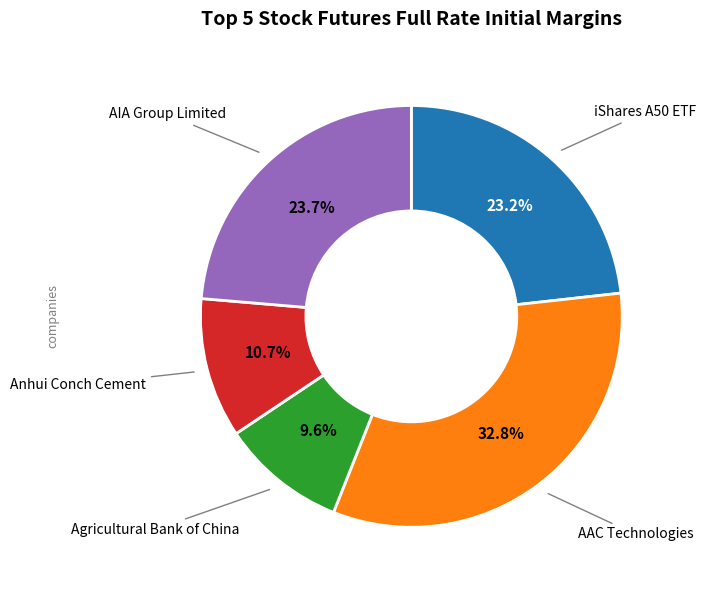

Count the number of slices in the pie.

5